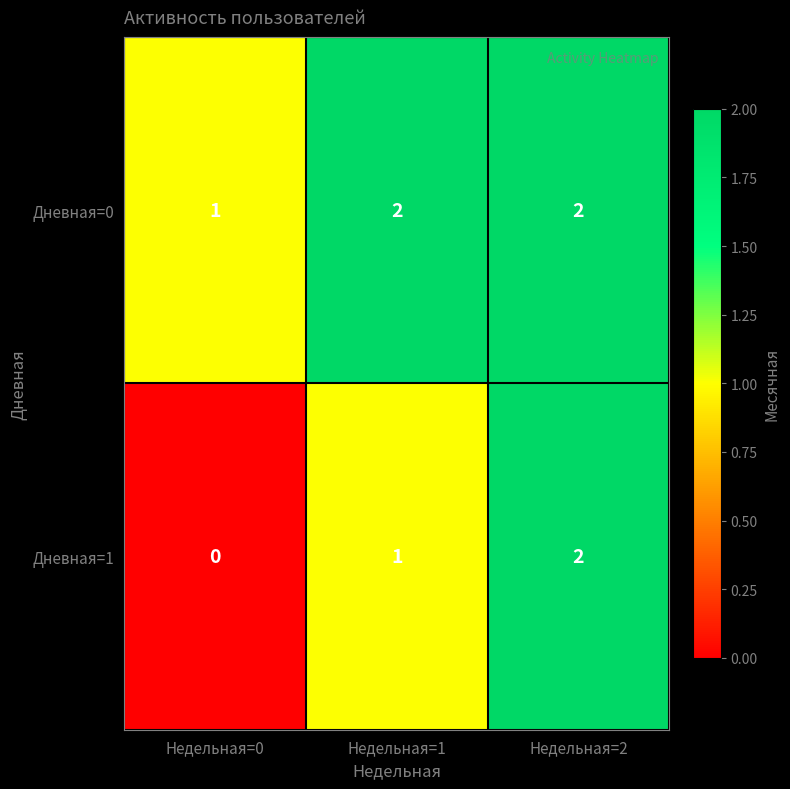

What is the total value across all series at Недельная=2?

4